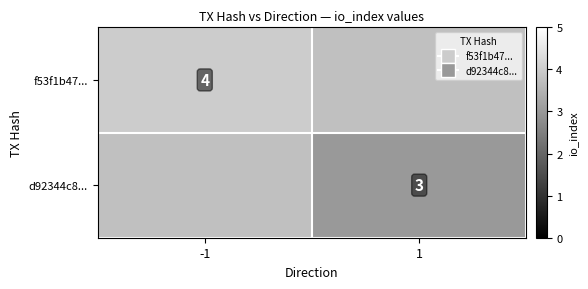

Is the value of d92344c8... at 1 greater than the value of f53f1b47... at -1?

No